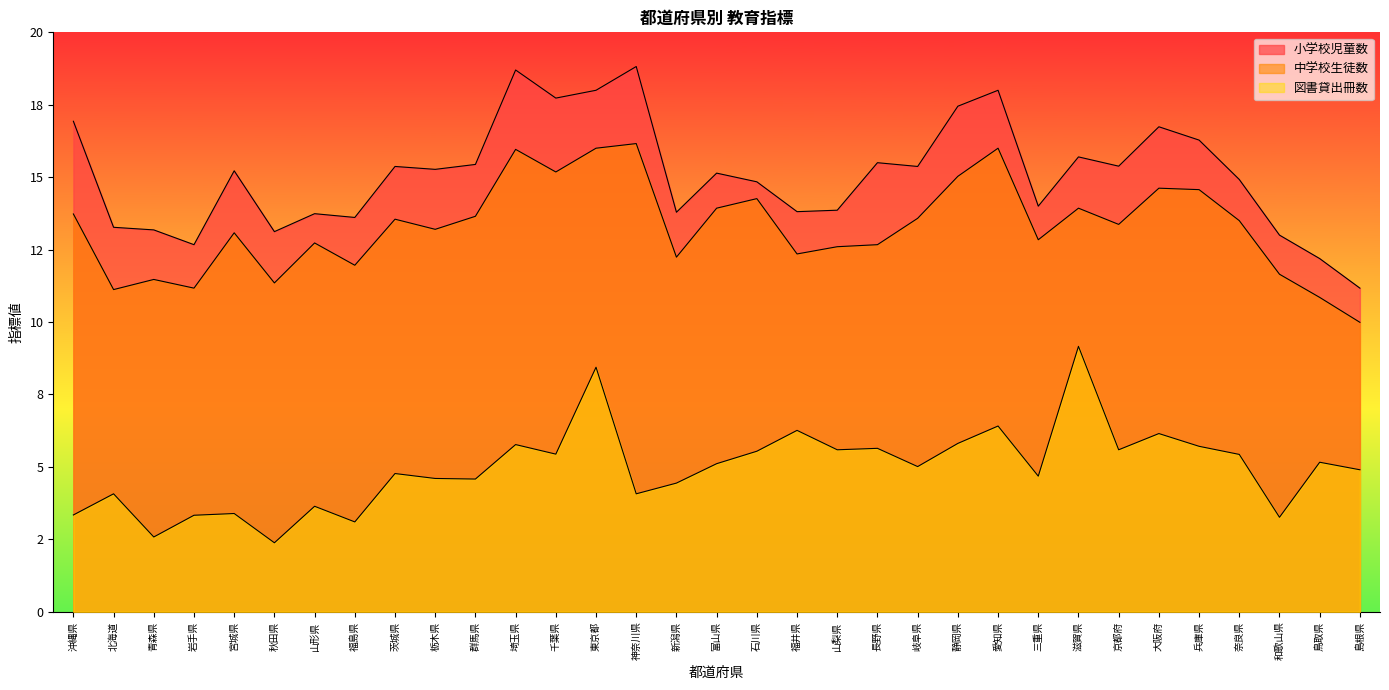

What are all the series names shown in the legend?

小学校児童数, 中学校生徒数, 図書貸出冊数